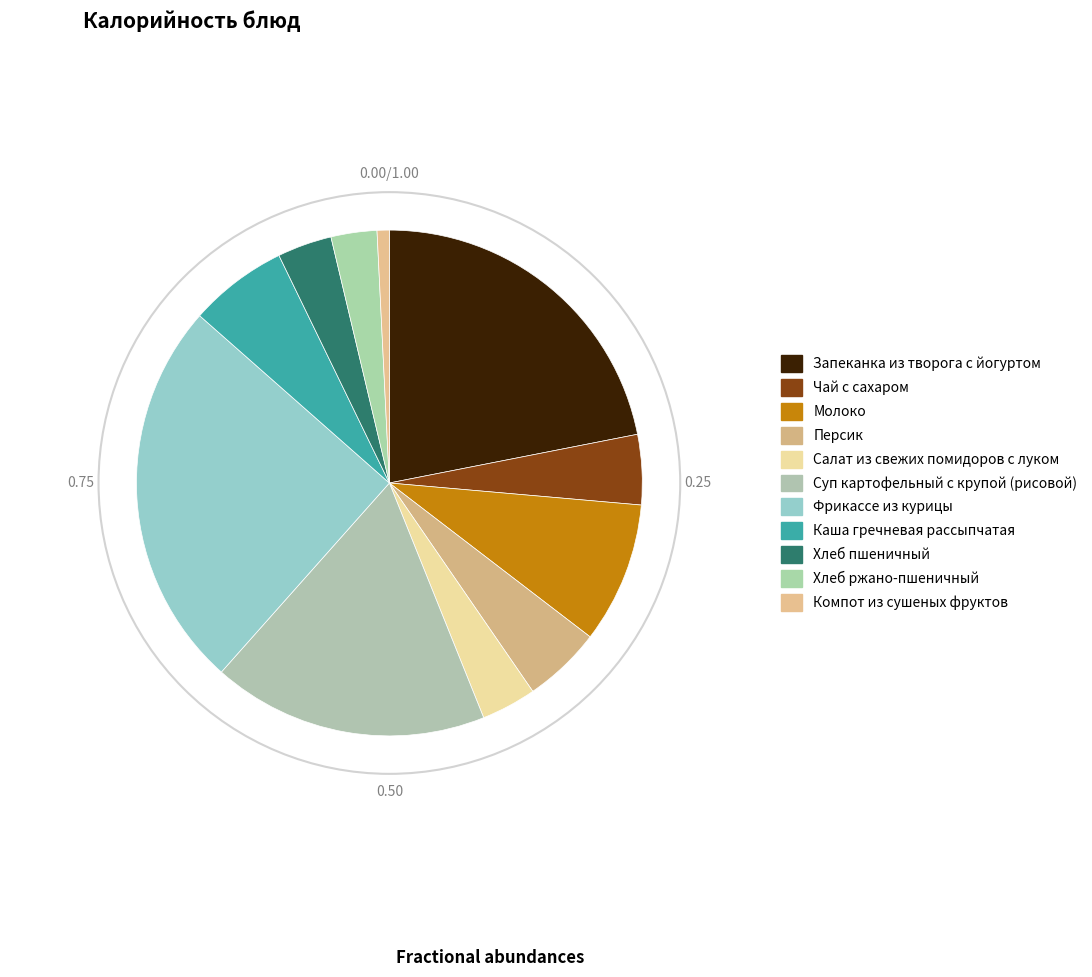

Is there any slice that represents more than half of the pie?

No